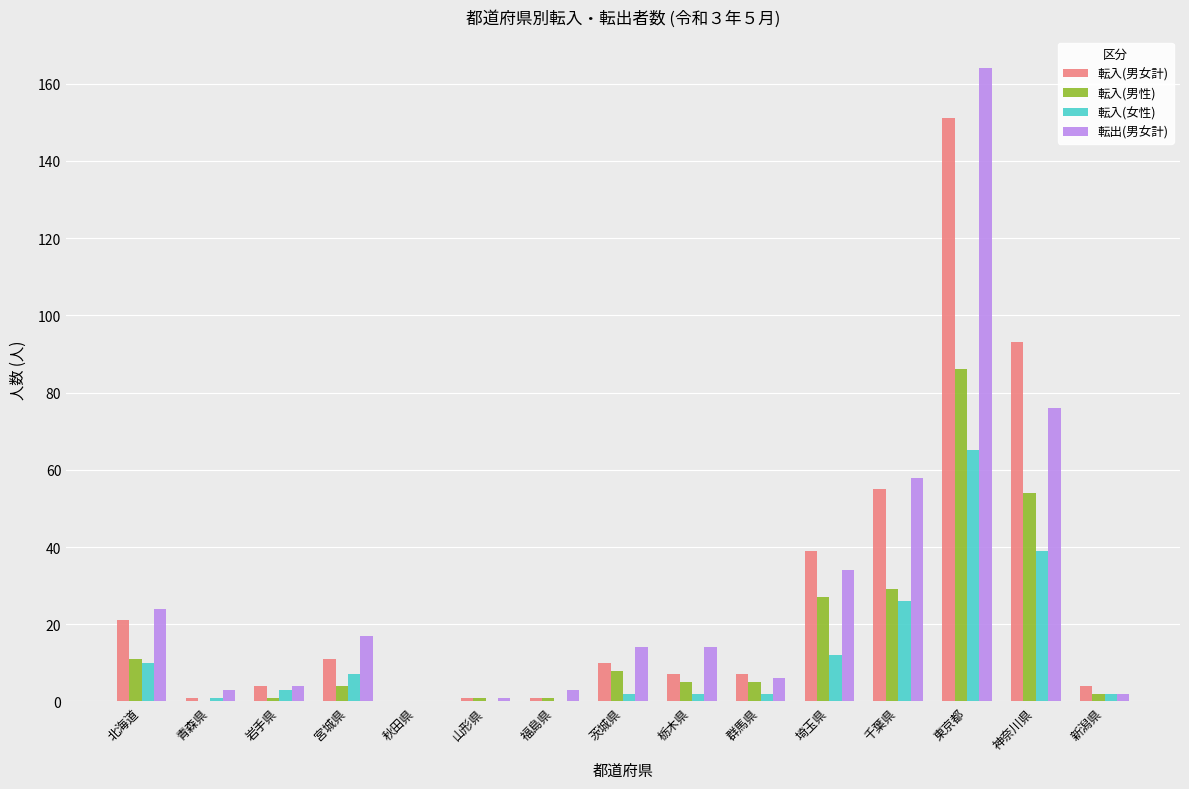

Read the 転入(女性) value at 宮城県, to the nearest 10.

10